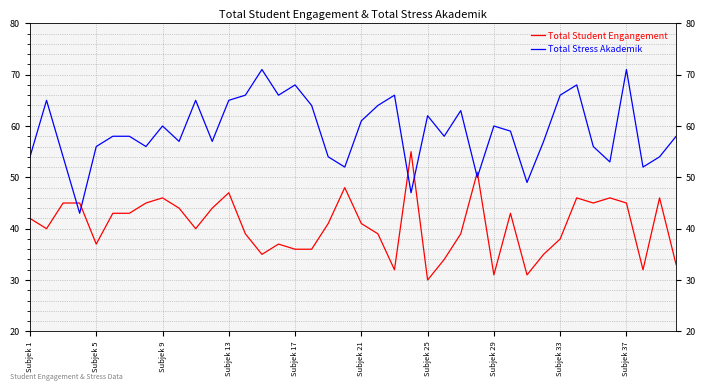

List the series in order of their overall mean, lowest first.

Total Student Engangement, Total Stress Akademik